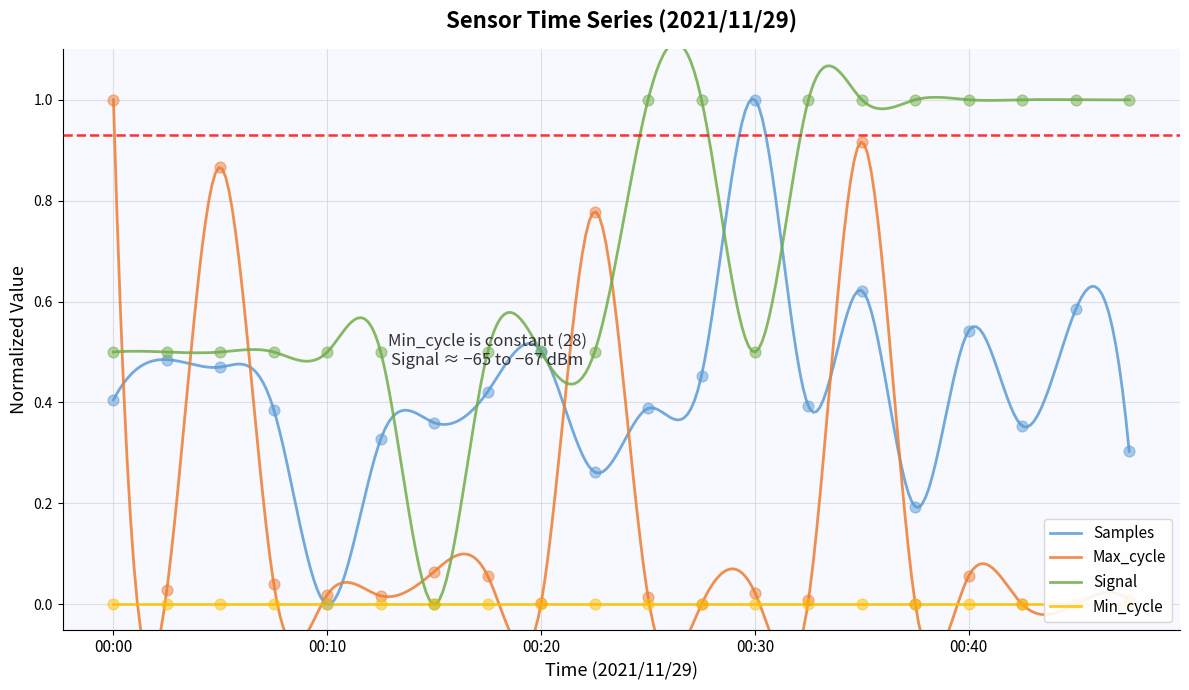

Which series reaches the minimum Y coordinate?

Samples